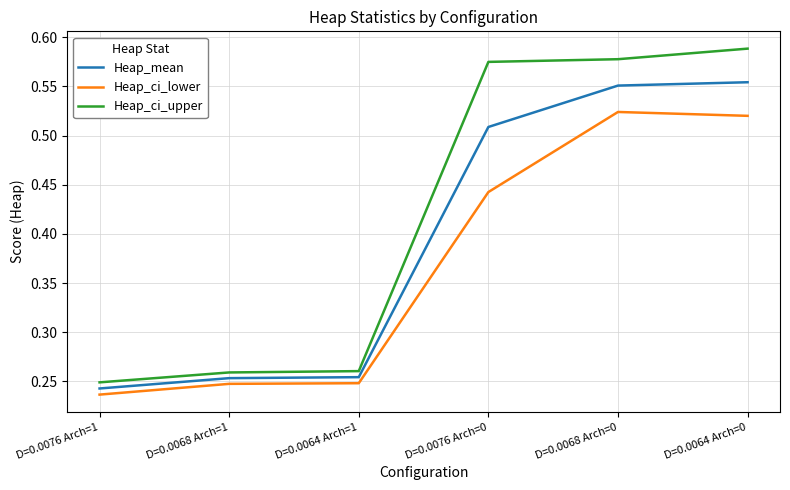

Rank the series by their average value, from highest to lowest.

Heap_ci_upper, Heap_mean, Heap_ci_lower